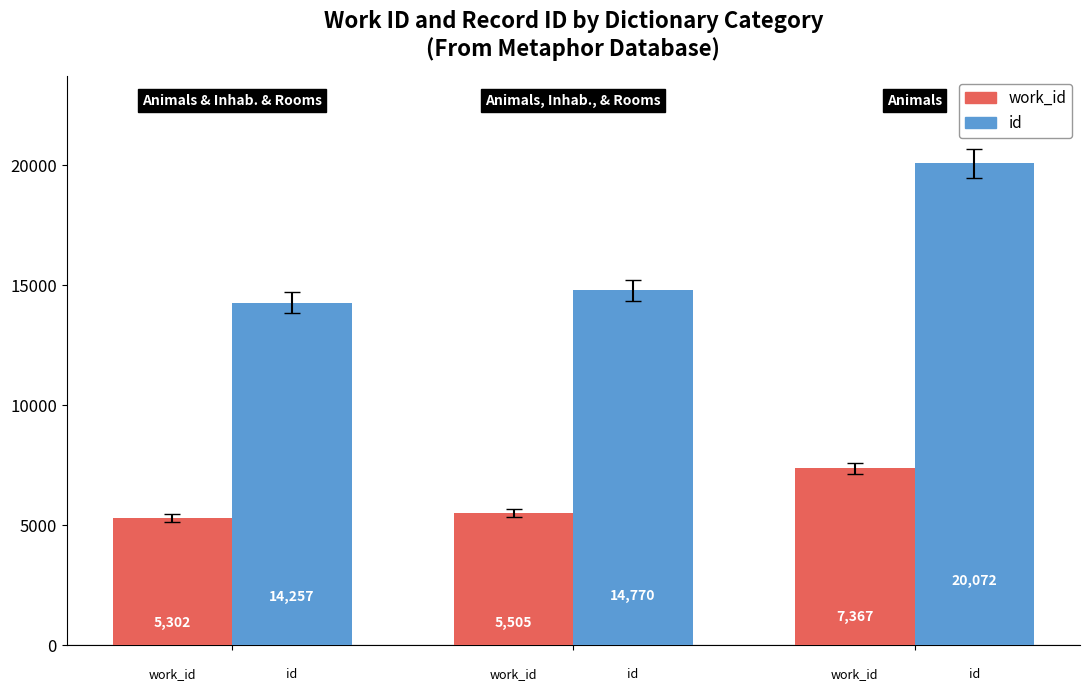

Reading left to right, transcribe all the data shown in this chart.

work_id: 5302	5505	7367
id: 14257	14770	20072